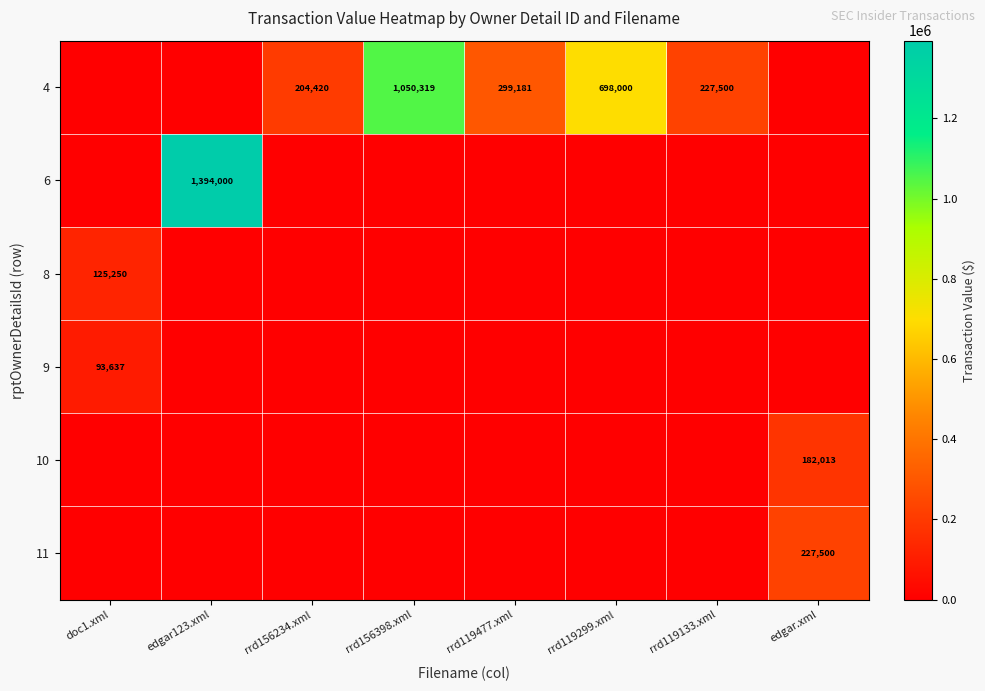

What is the difference between the highest and lowest values at rrd119133.xml?

227500